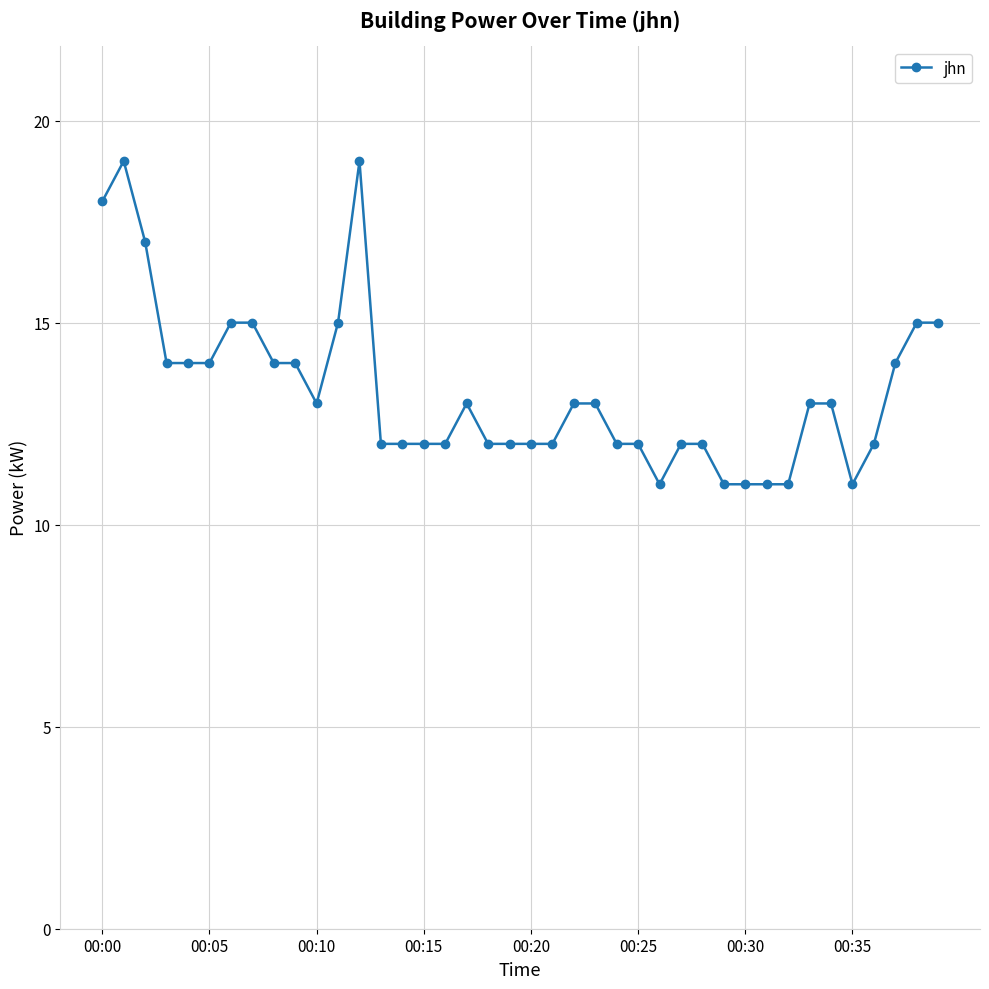

What is the smallest value displayed?

11